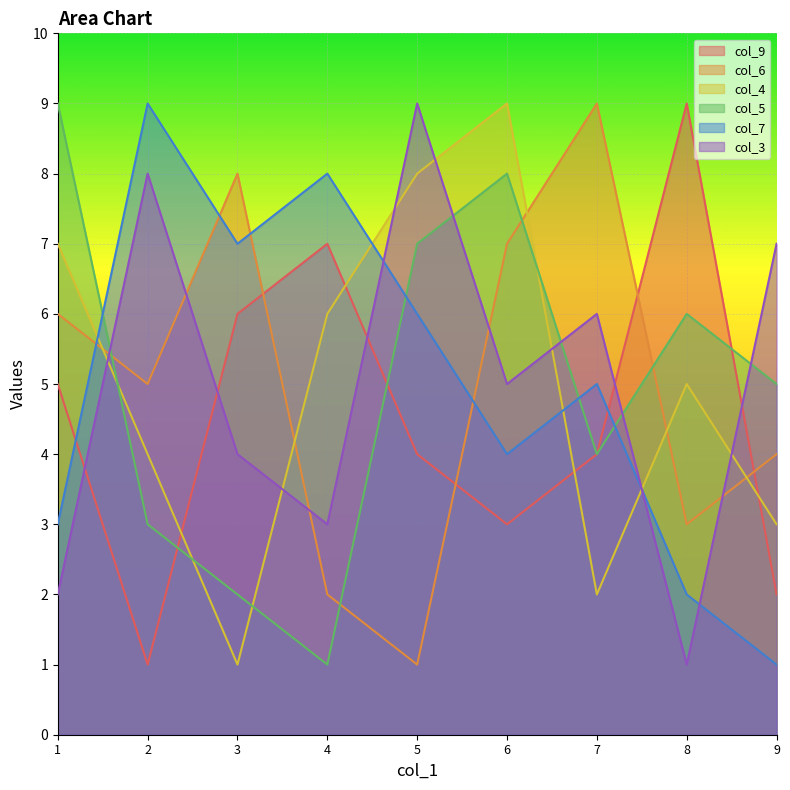

Where does the col_6 series first go above 5?

1